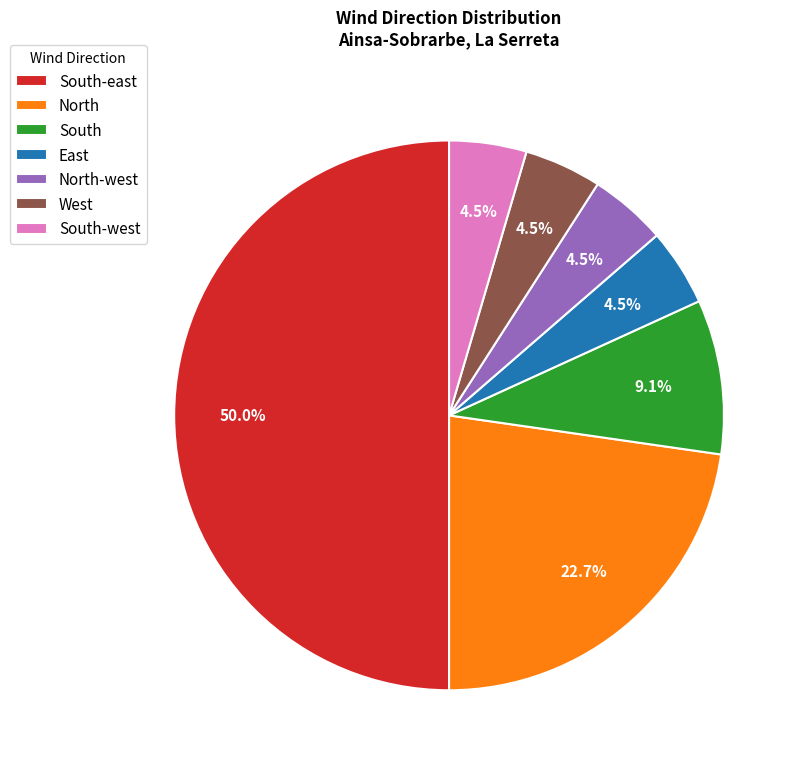

What is the majority slice?

South-east